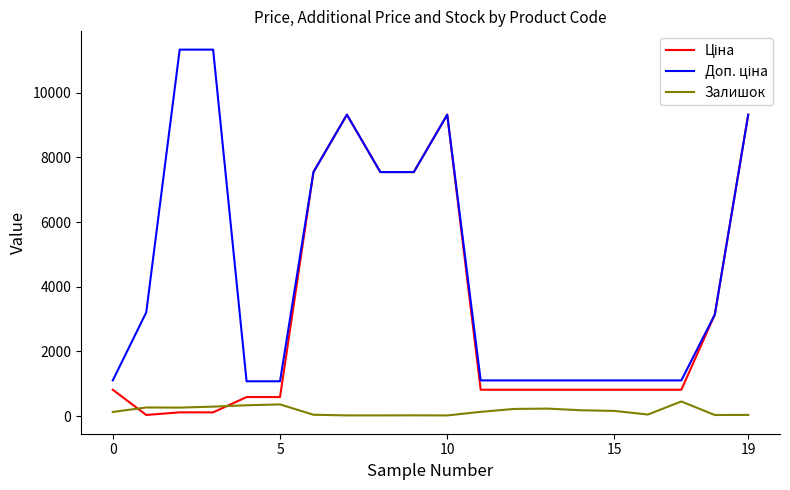

What is the maximum value shown in the chart?

11334.0